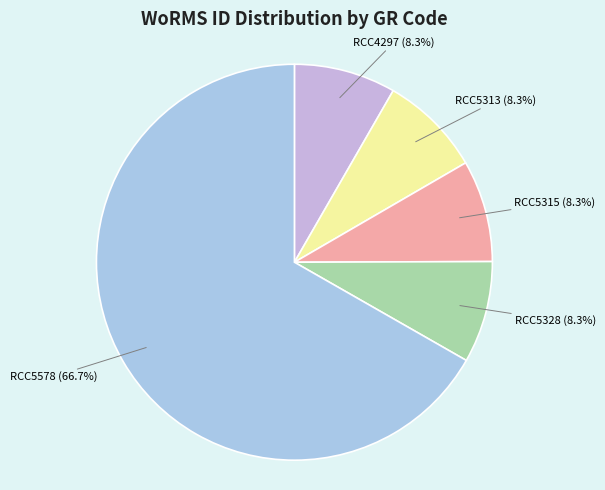

To the nearest percent, what is the difference between the RCC5328 and RCC5578 slice percentages?

58%